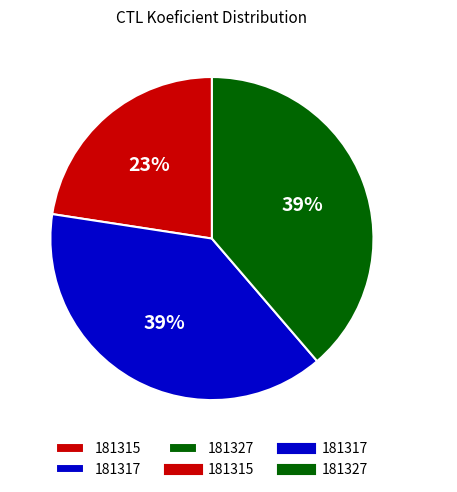

To the nearest percent, what percentage of the pie is 181315?

23%